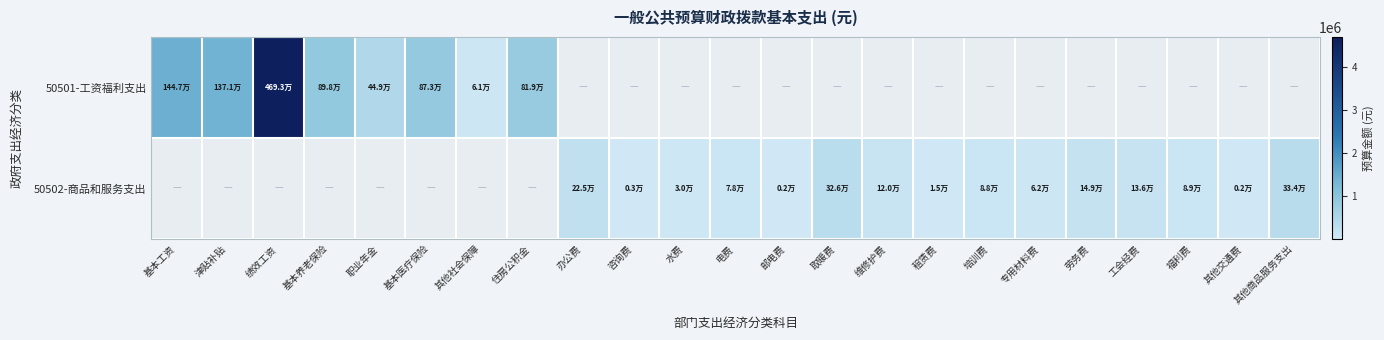

Which label corresponds to the largest value in the chart?

绩效工资